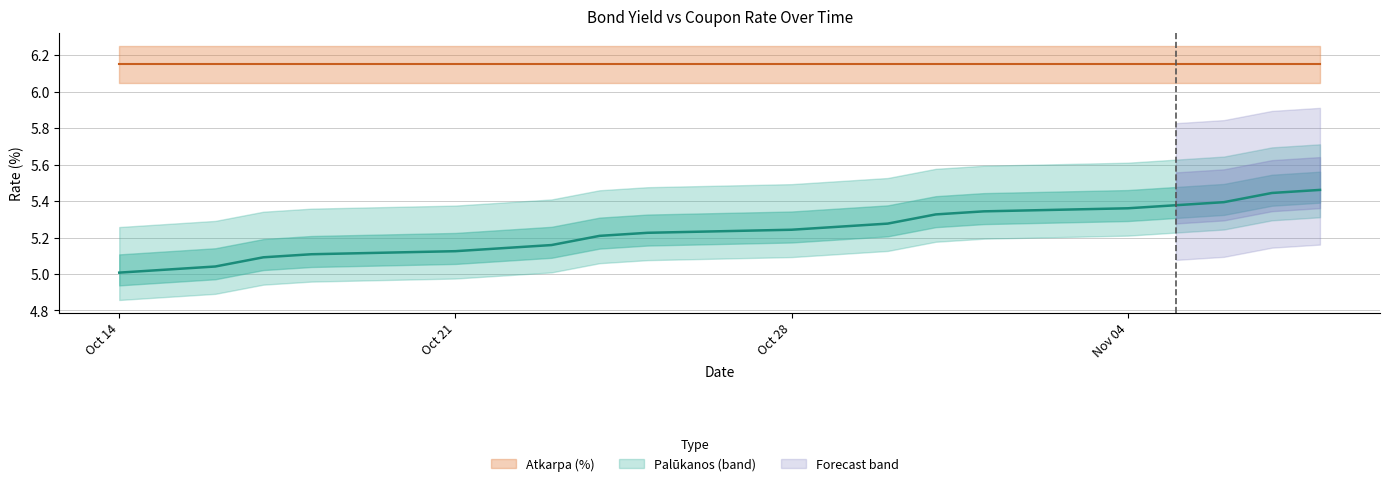

Reading left to right, list all the values displayed in this chart.

5.0	5.0	5.0	5.1	5.1	5.1	5.1	5.2	5.2	5.2	5.2	5.3	5.3	5.3	5.3	5.4	5.4	5.4	5.4	5.5